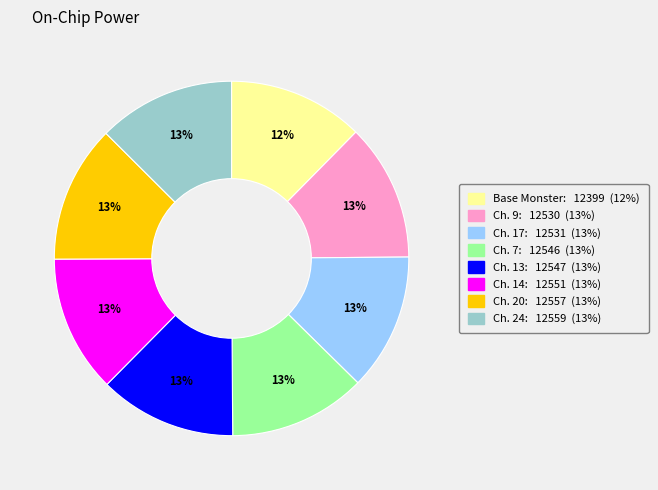

Does any single category account for the majority?

No